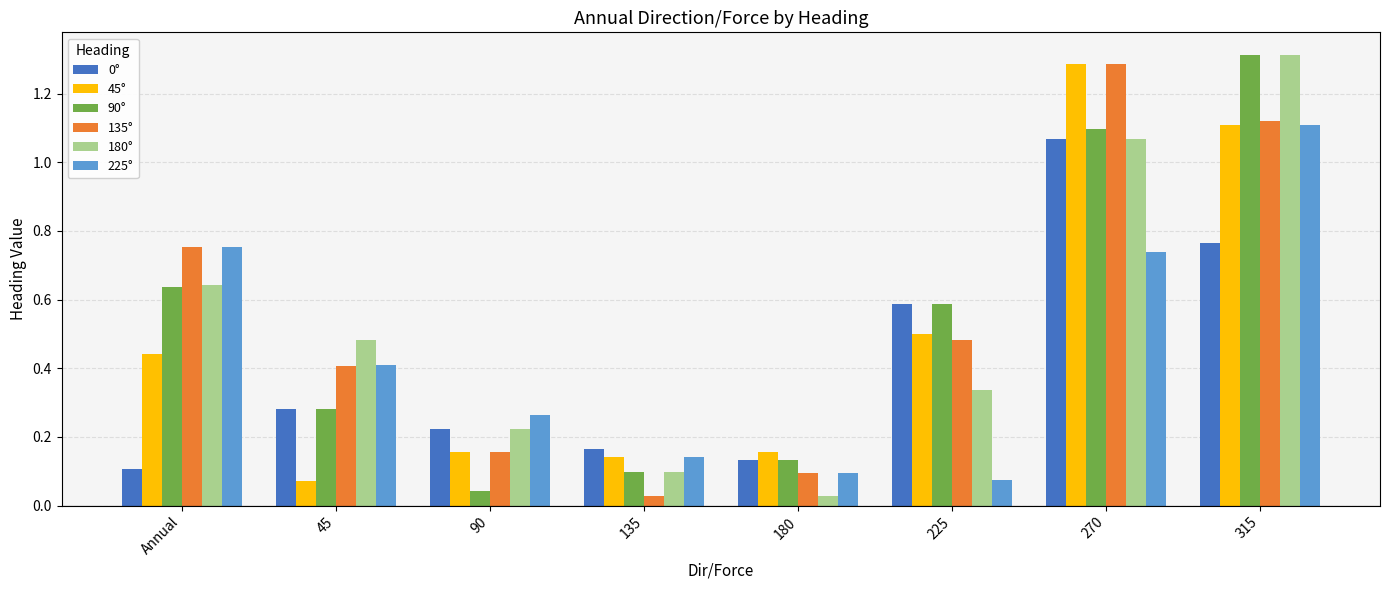

Which series has the largest range (max minus min)?

180°